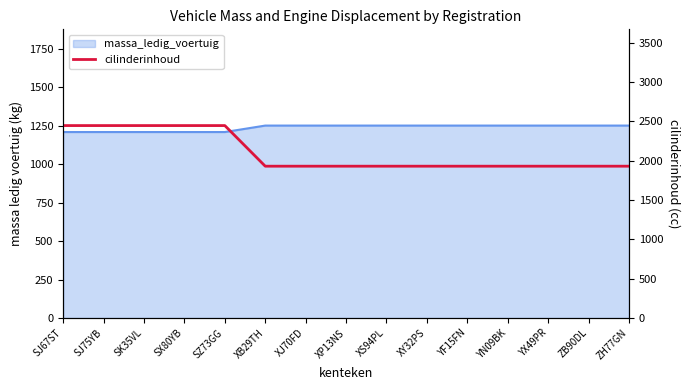

The chart shows a value of 942 at SK35VL. True or false?

False